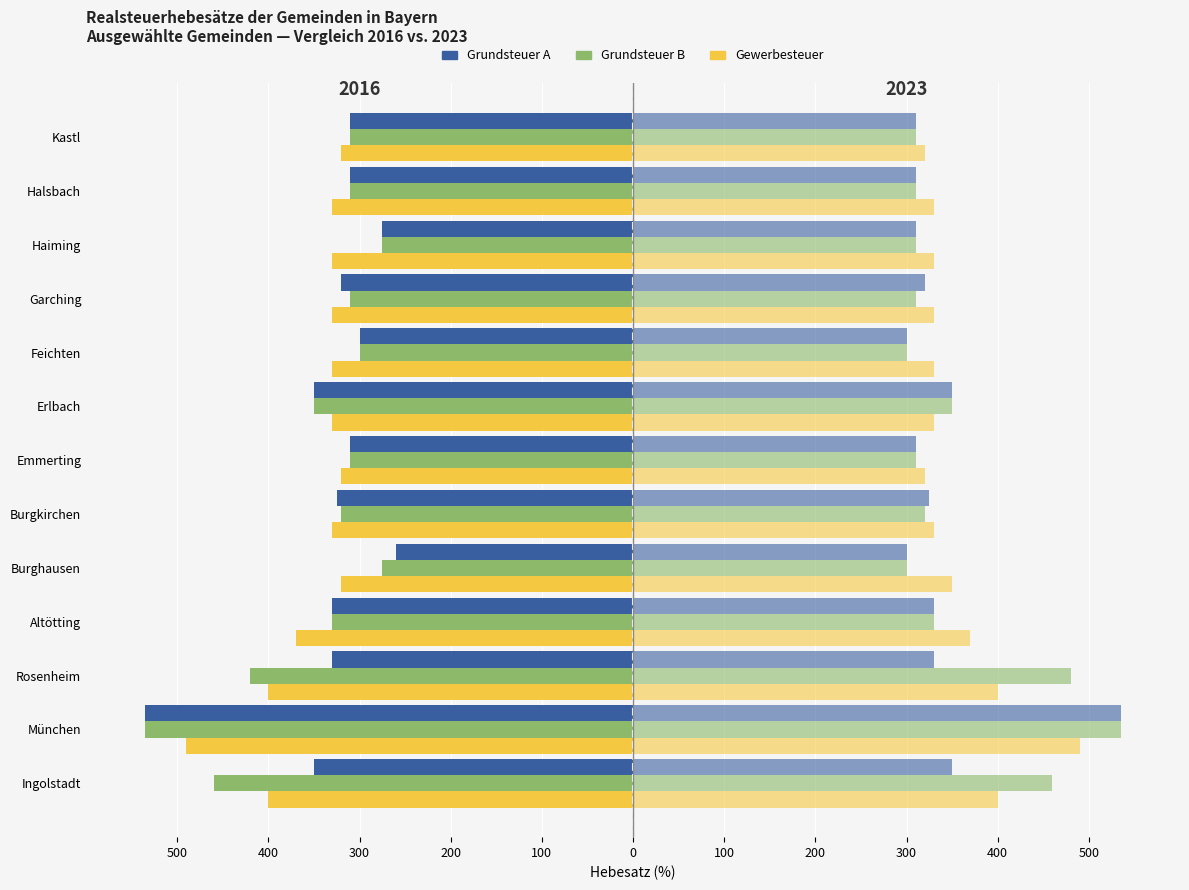

How many bars are there in total?

78